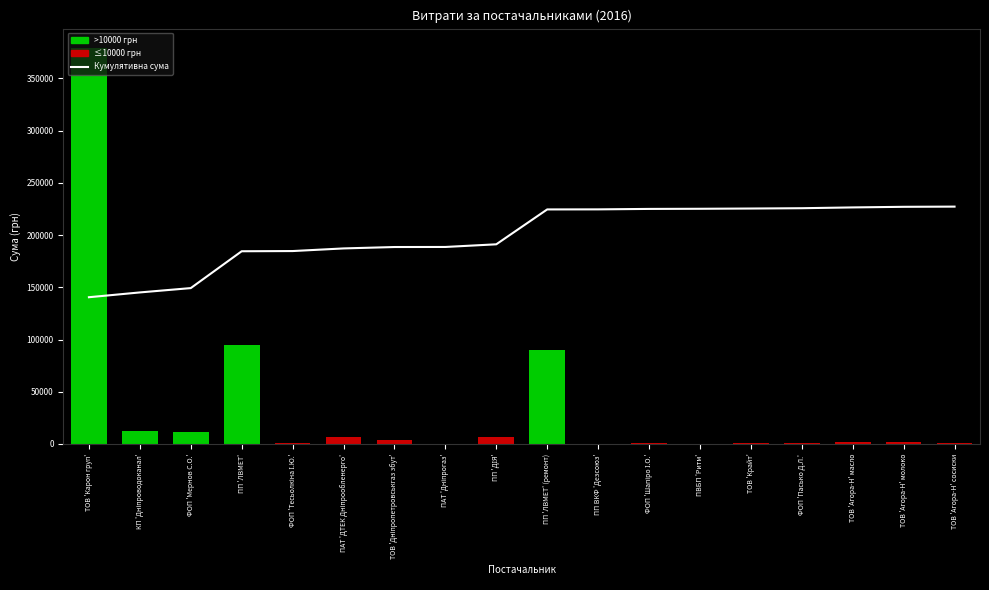

What is the change in value from ПП 'ЛВМЕТ' (ремонт) to ПВБП 'Ритм'?

+625.7